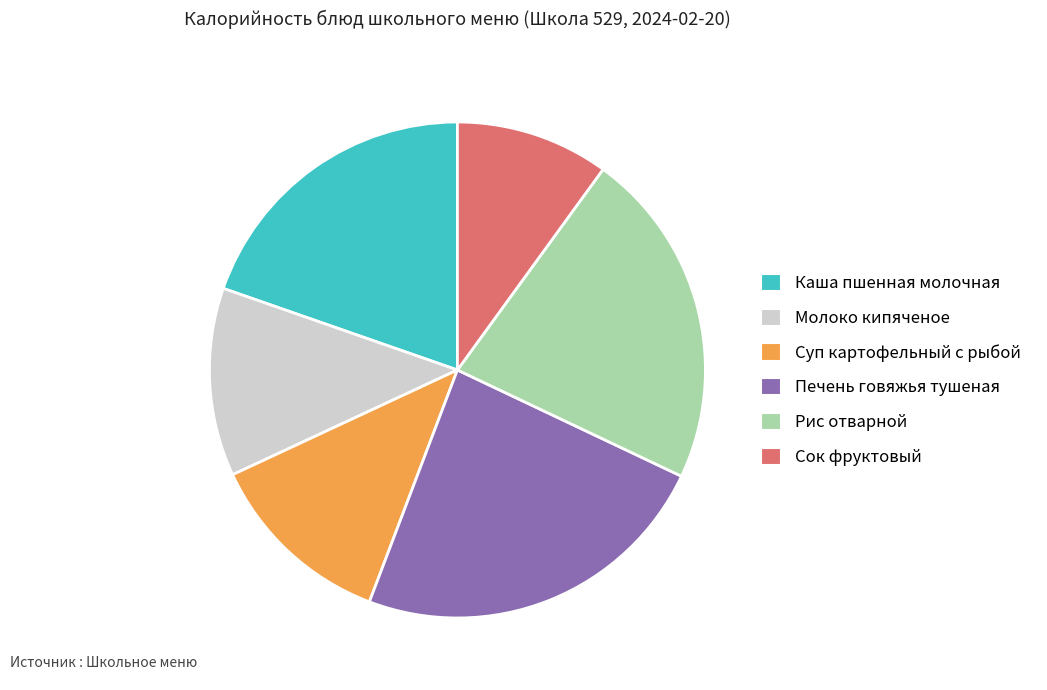

Combined, do Сок фруктовый and Каша пшенная молочная account for over 50%?

No